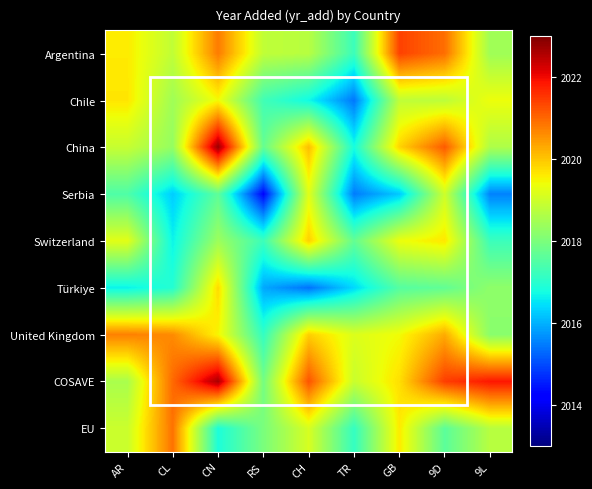

Which has a higher value, CH or GB?

GB